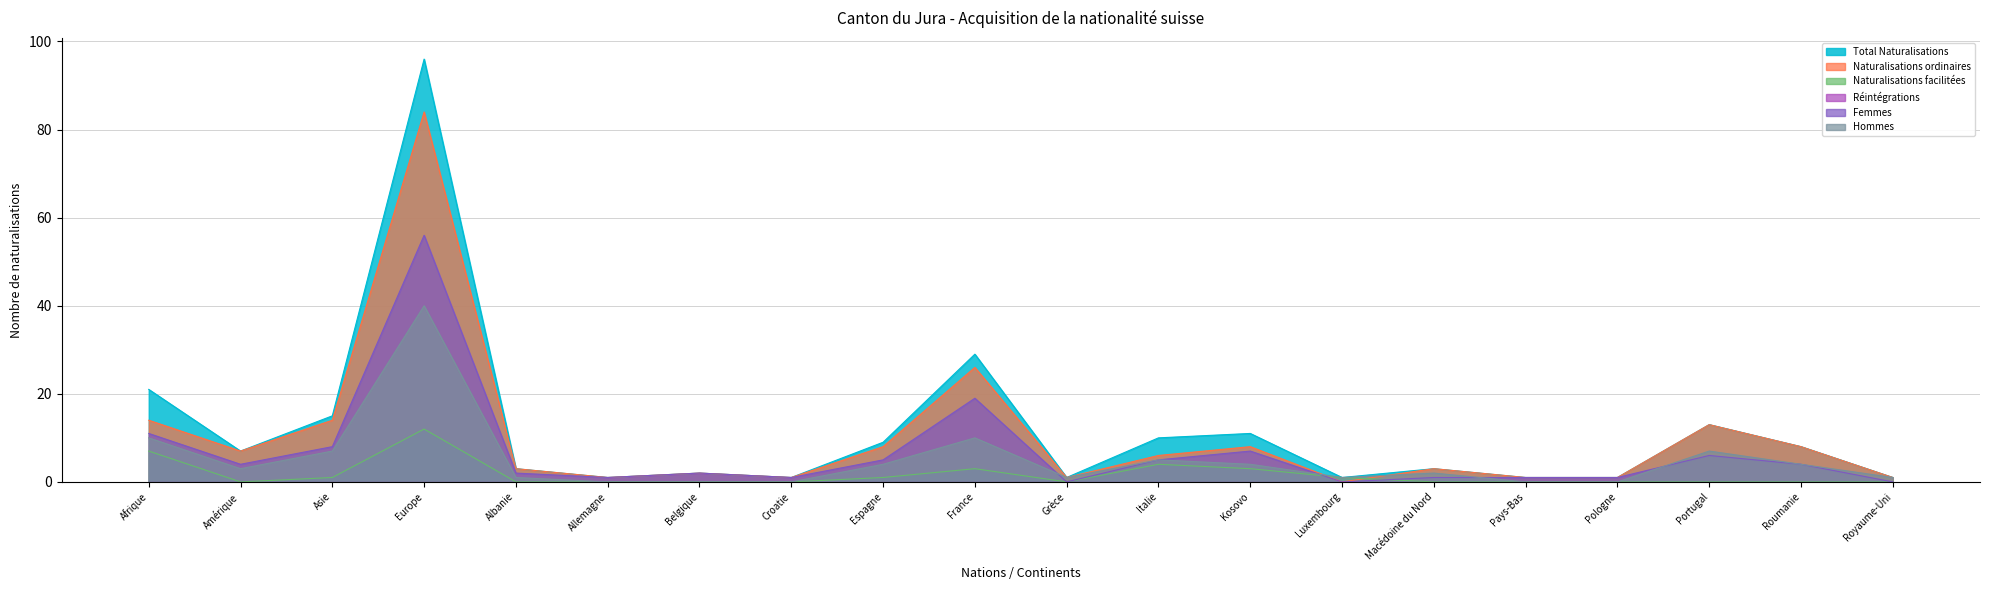

Which category has the lowest value across all series?

Luxembourg